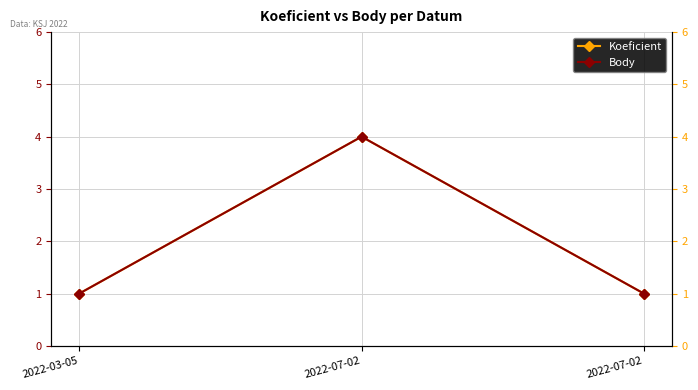

How many Body values are between 1 and 4?

3